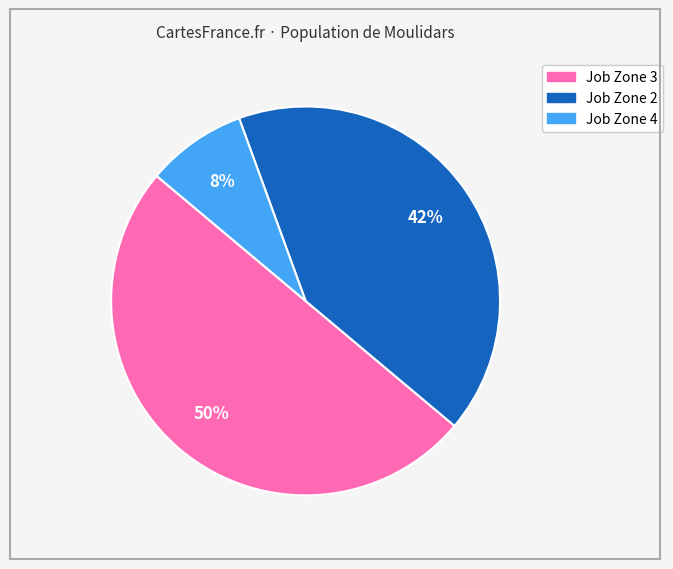

Does Job Zone 2 account for over 50% of the chart?

No